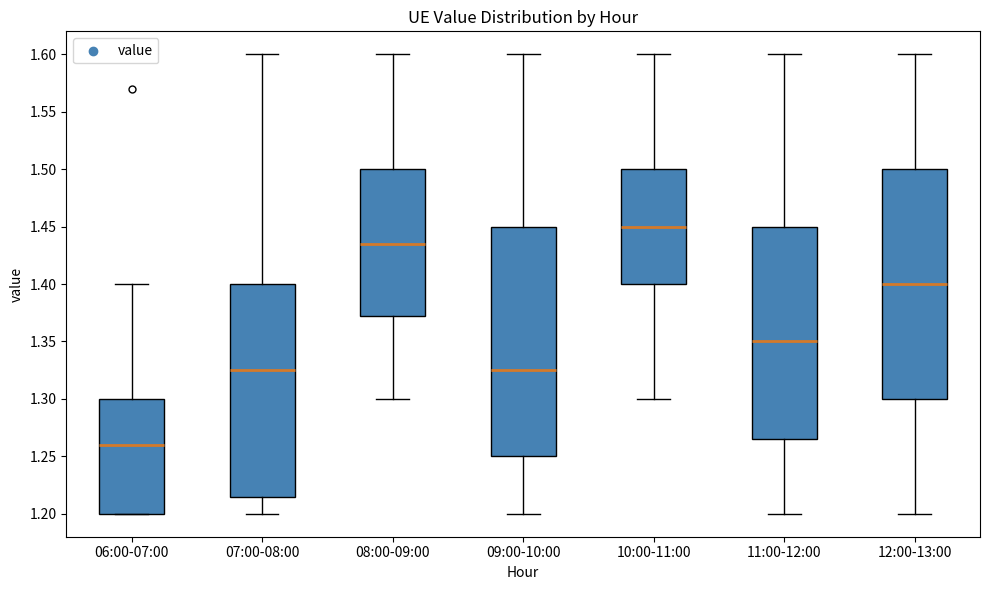

Which box has the highest median line?

10:00-11:00